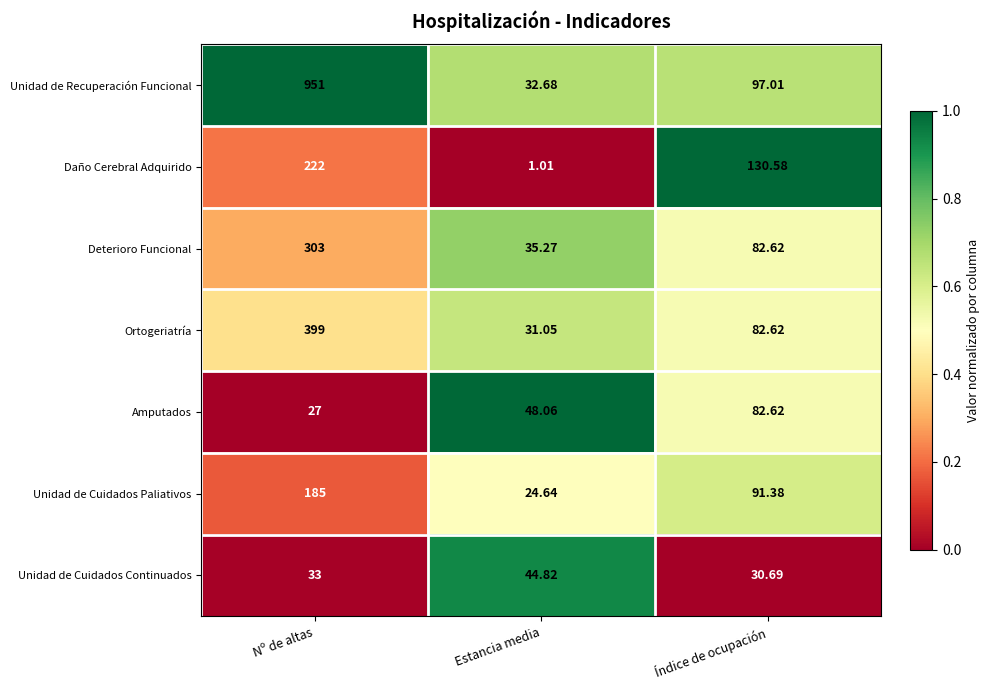

Which series has the largest total across all categories?

Unidad de Recuperación Funcional